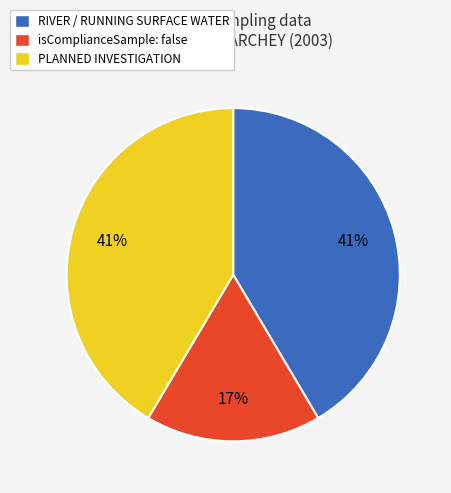

Which category has the smallest portion of the pie?

isComplianceSample: false